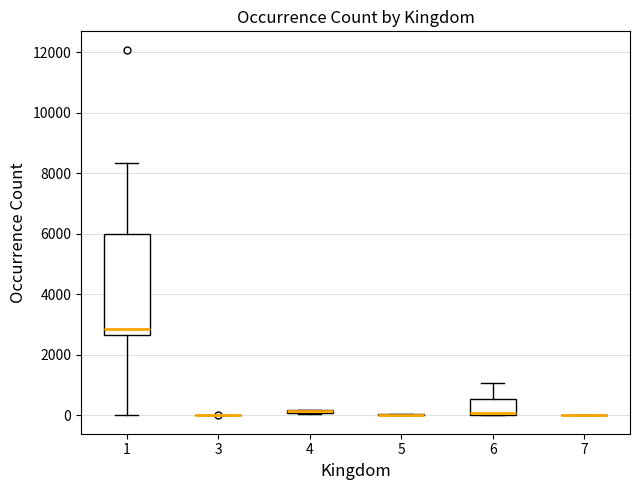

Comparing the boxes themselves (not the whiskers), which one is the tallest?

1